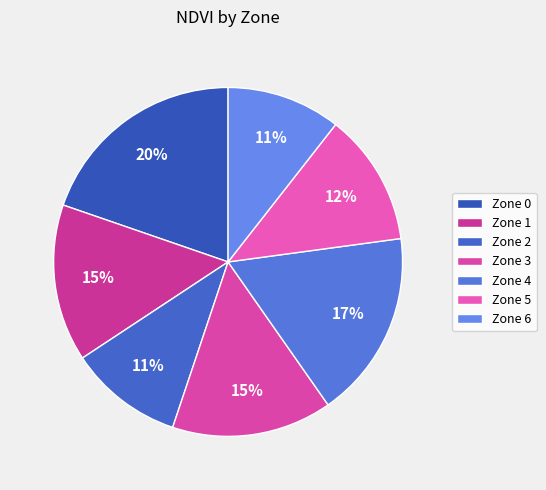

Between Zone 3 and Zone 5, which is larger?

Zone 3